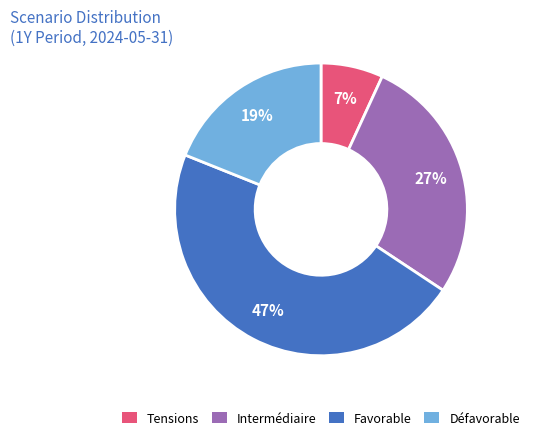

To the nearest percent, what percentage of the pie is Intermédiaire?

27%